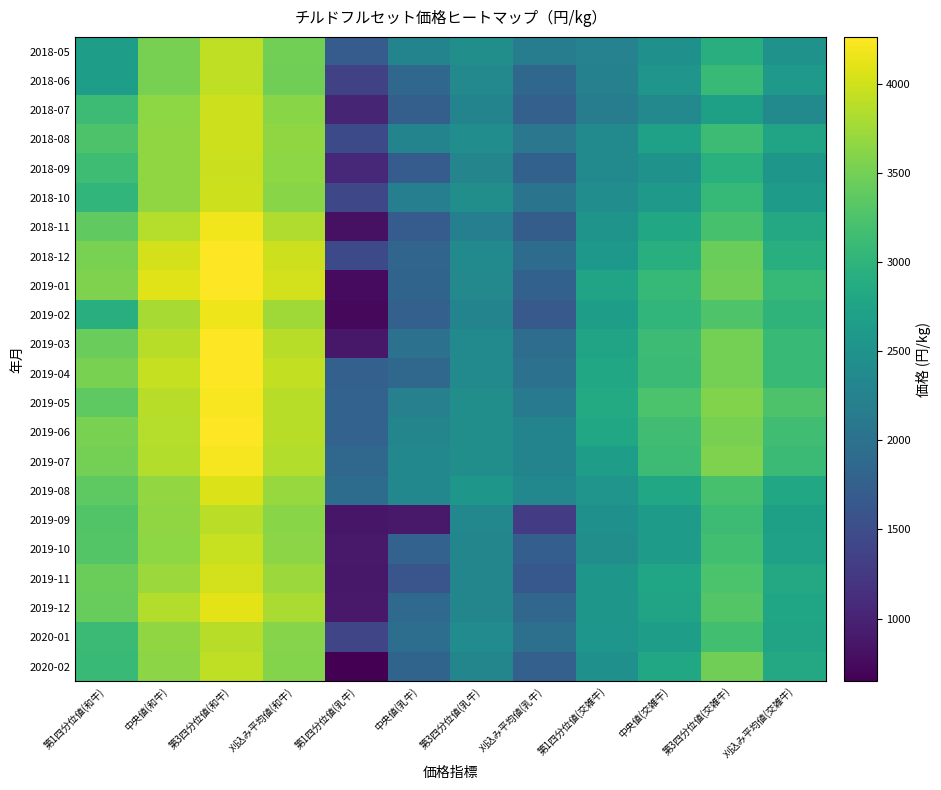

At which category is the sum across all series the highest?

第3四分位値(和牛)